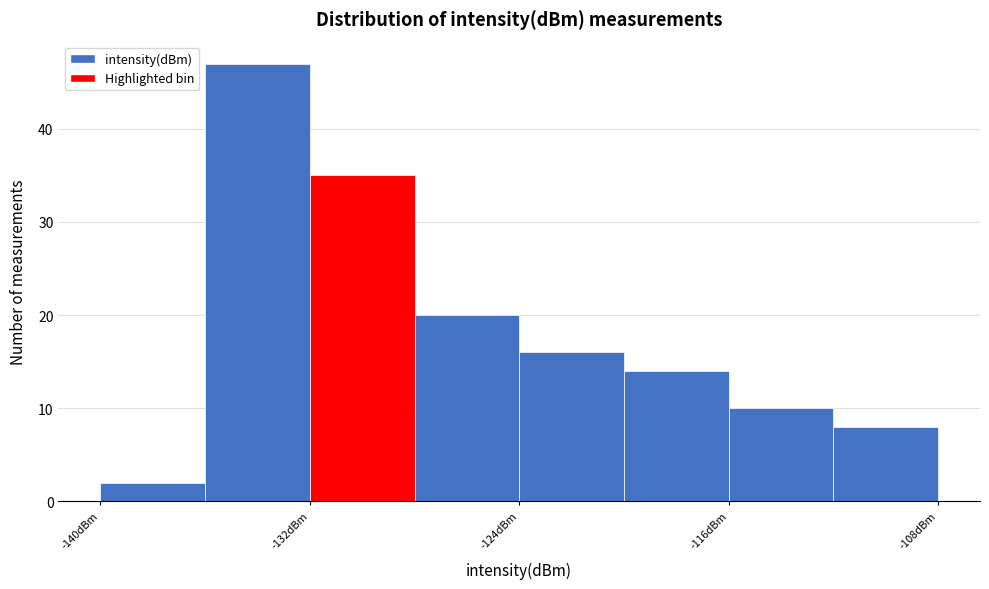

What is the height of the bar covering -136 to -132 on the x-axis? The values are not printed on the chart, so give them approximately, as read against the axis.

47